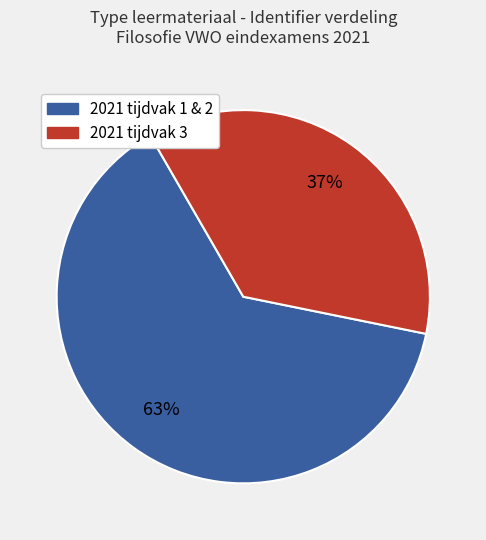

To the nearest percent, what is the average slice percentage?

50%